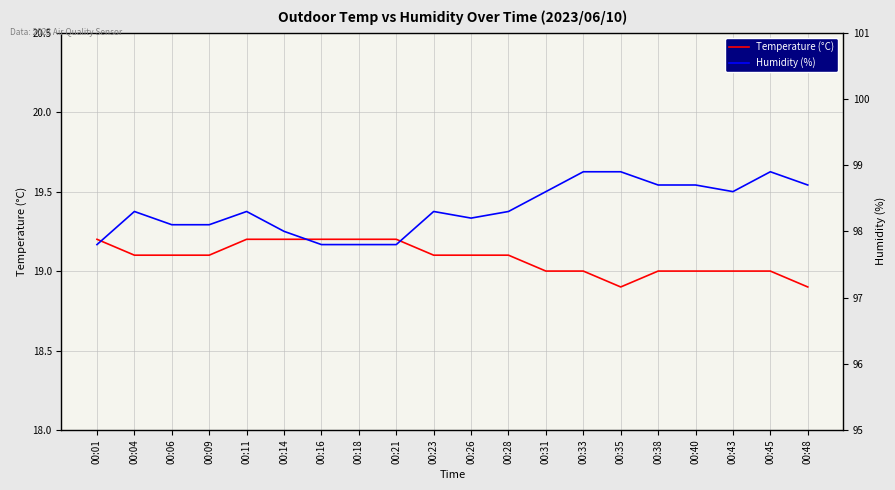

How many data points does each series have?

20